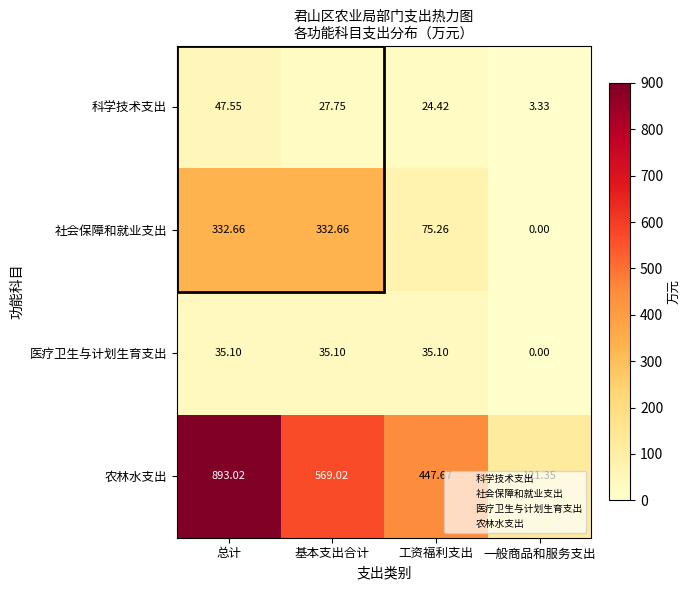

How many data points in 医疗卫生与计划生育支出 are less than 35?

1